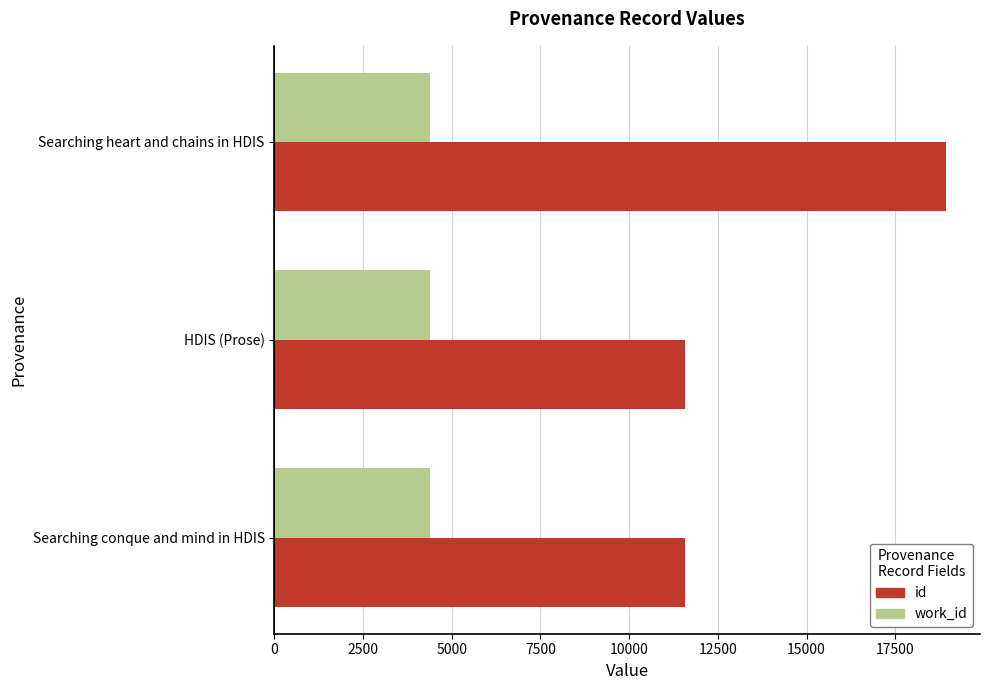

What are all the series names shown in the legend?

id, work_id